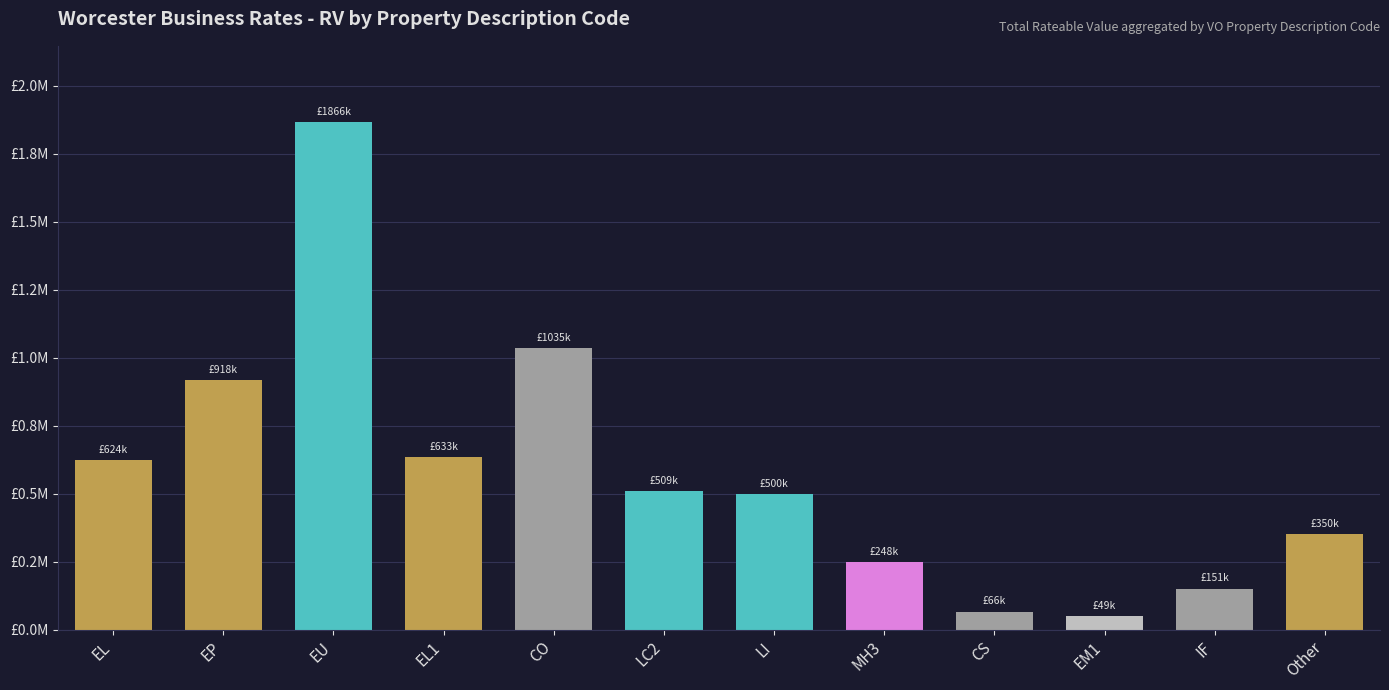

Which has a higher value, EU or EL?

EU